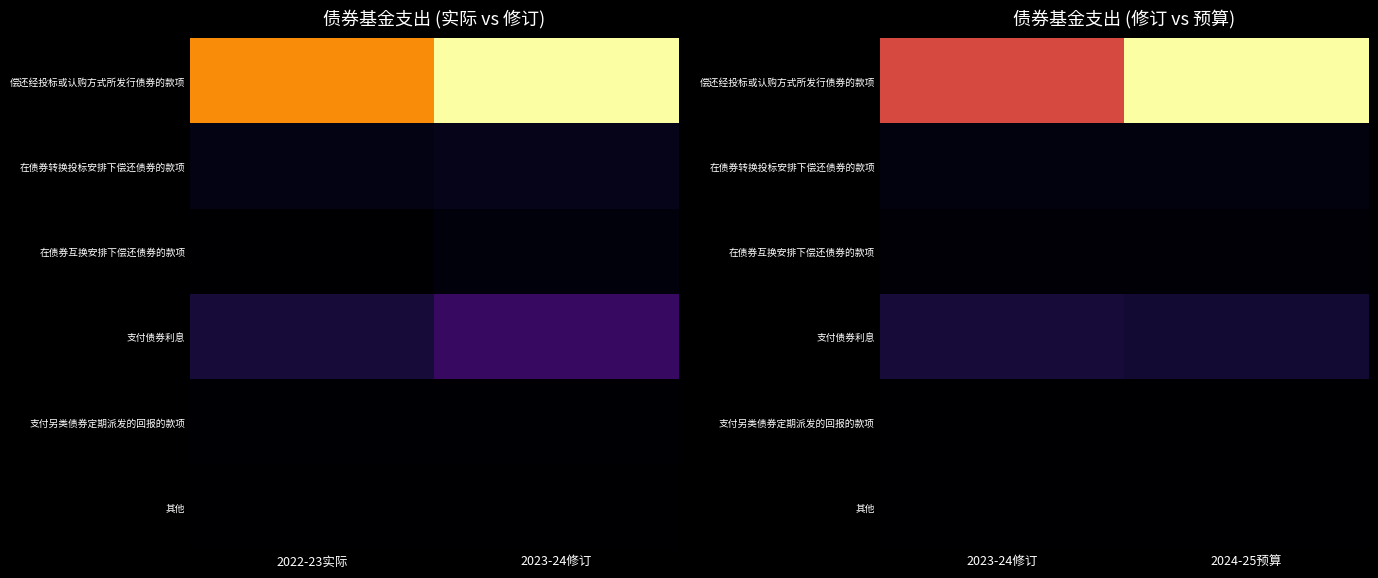

What value does the 偿还经投标或认购方式所发行债券的款项 series have at 2023-24修订, to the nearest 50?

45142650